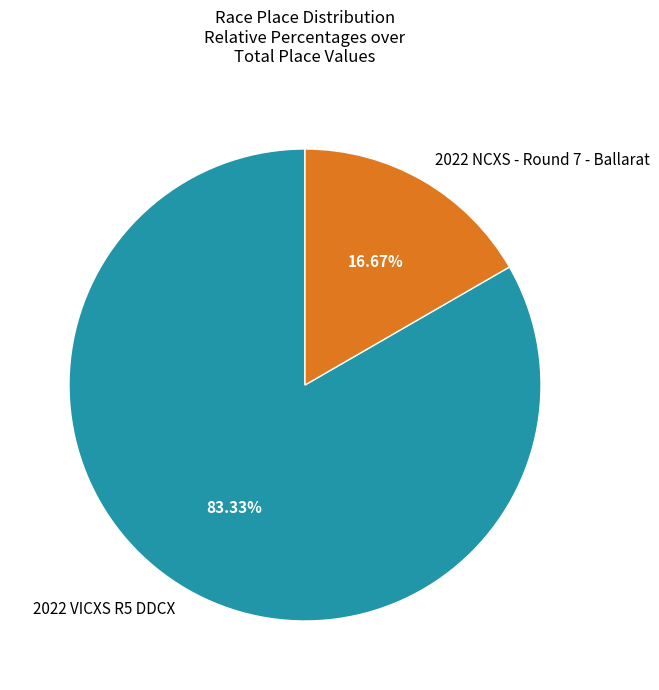

Approximately how many times larger is the value at 2022 VICXS R5 DDCX compared to 2022 NCXS - Round 7 - Ballarat?

5.0